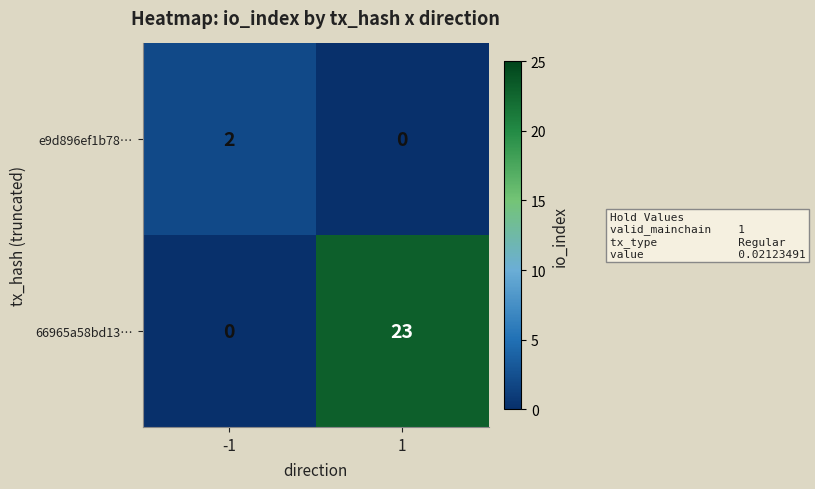

How many series are shown in this chart?

2